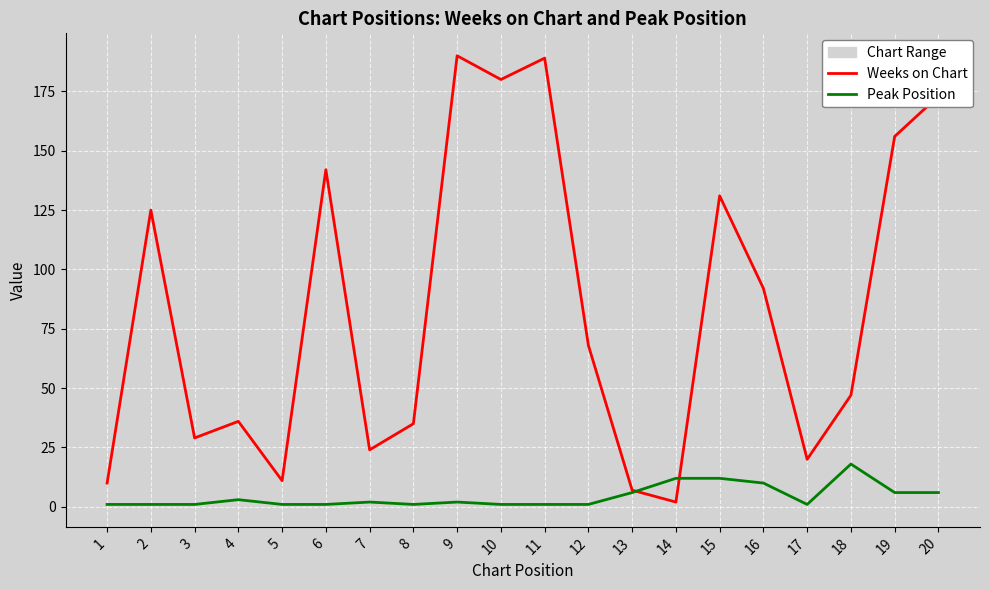

What is the highest value of the Weeks on Chart series?

190